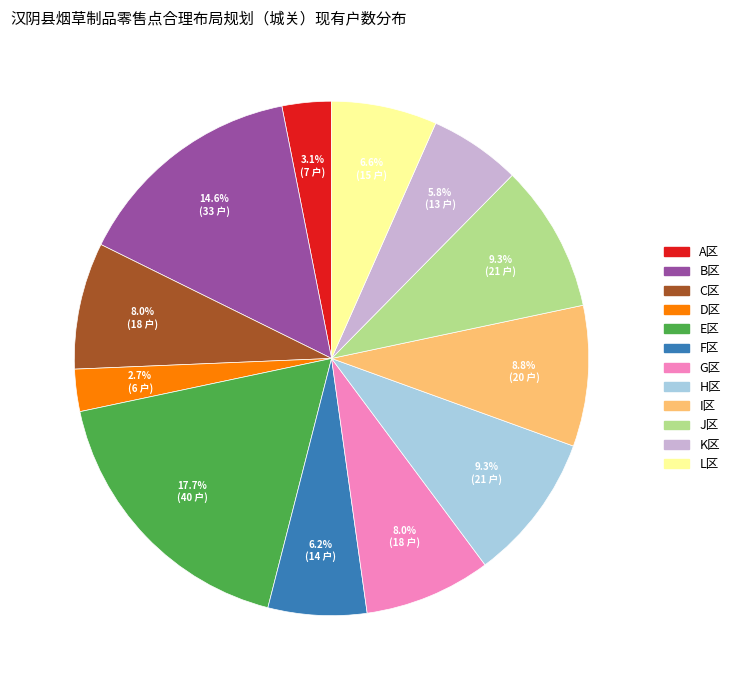

What percentage do J区 and G区 together represent?

17.3%